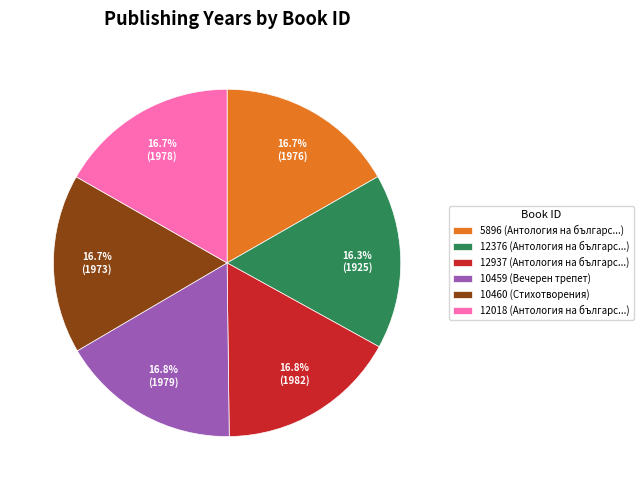

What percentage do 5896 and 12376 together represent?

33.0%